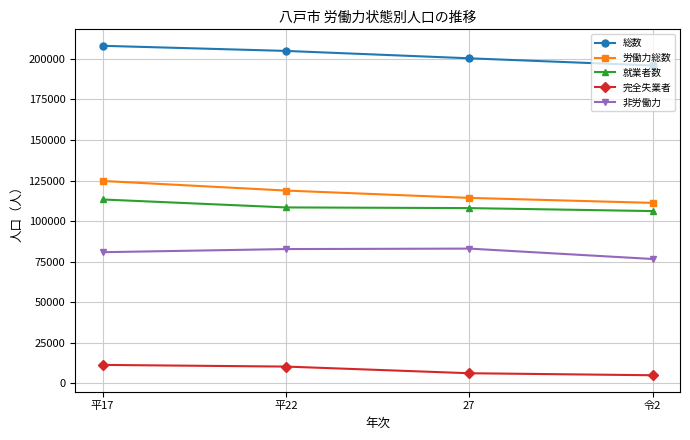

What value does the 非労働力 series have at 平22, to the nearest 50?

82800